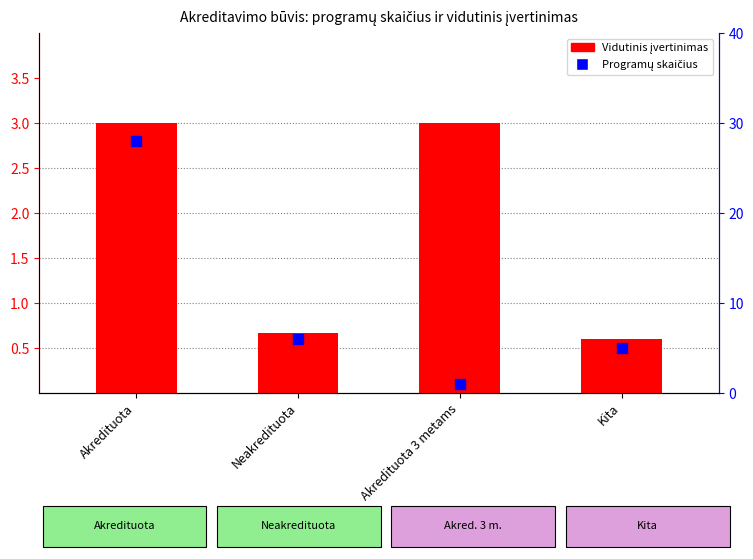

At which category is the sum across all series the highest?

Akredituota